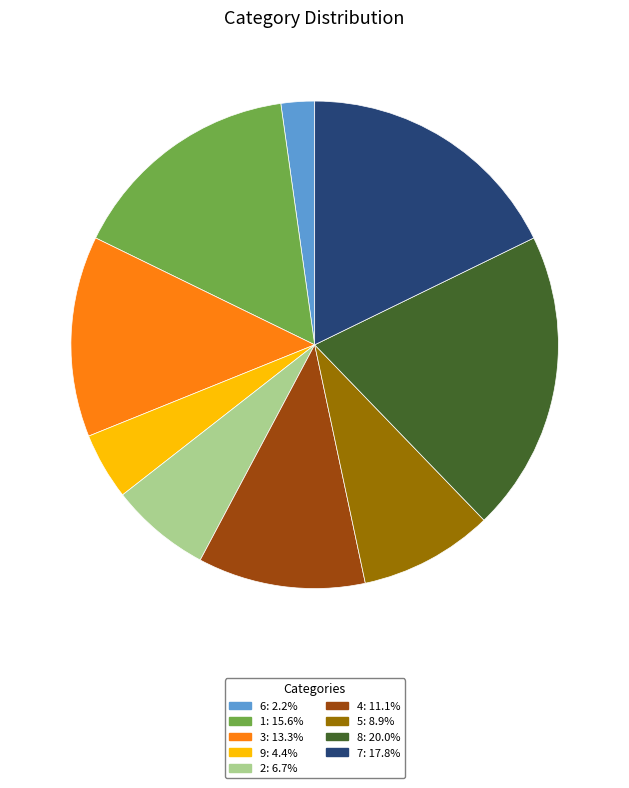

Which category has the smallest portion of the pie?

6